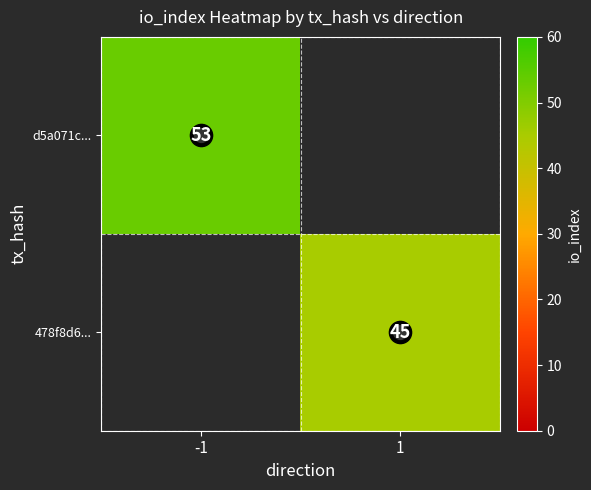

The 478f8d6... series shows 30 at 1. True or false?

False